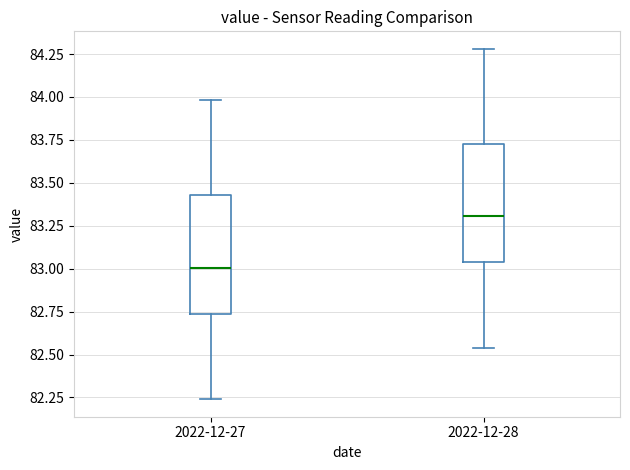

Where is the upper edge of the box for 2022-12-27 on the y-axis? The values are not printed on the chart, so give them approximately, as read against the axis.

83.45